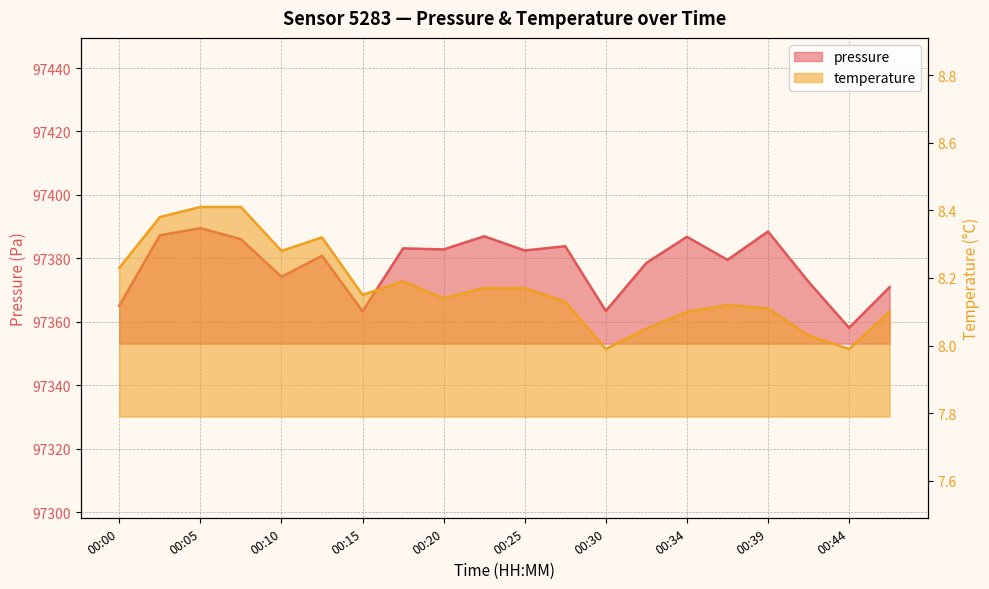

How many values in the temperature series are below 8?

2